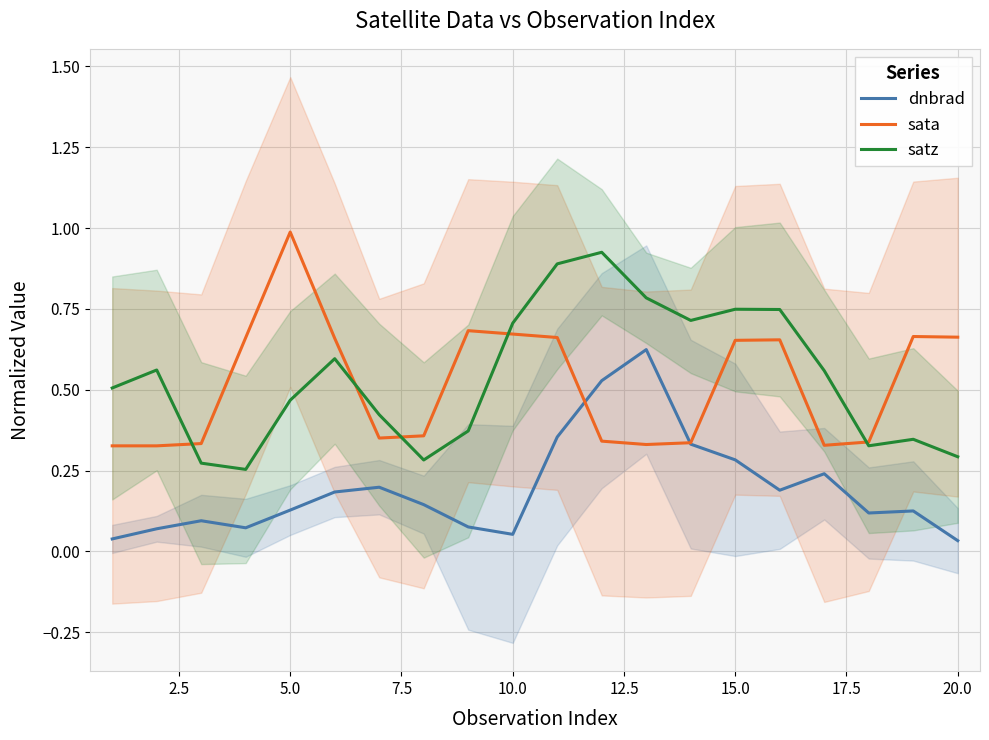

True or false: sata and dnbrad cross at least once.

True